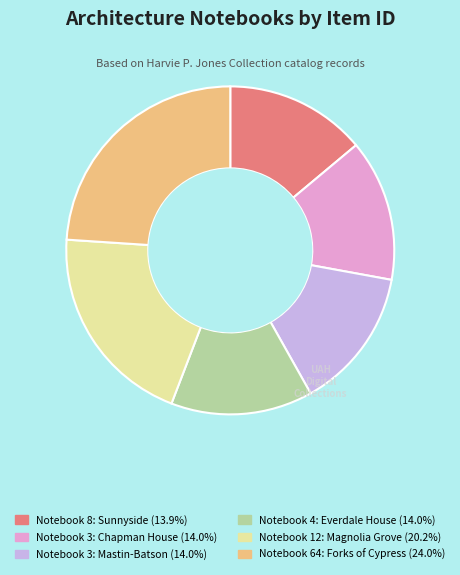

Count the number of slices in the pie.

6